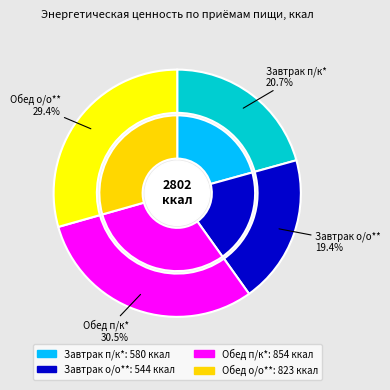

Is there a majority slice in this chart?

No